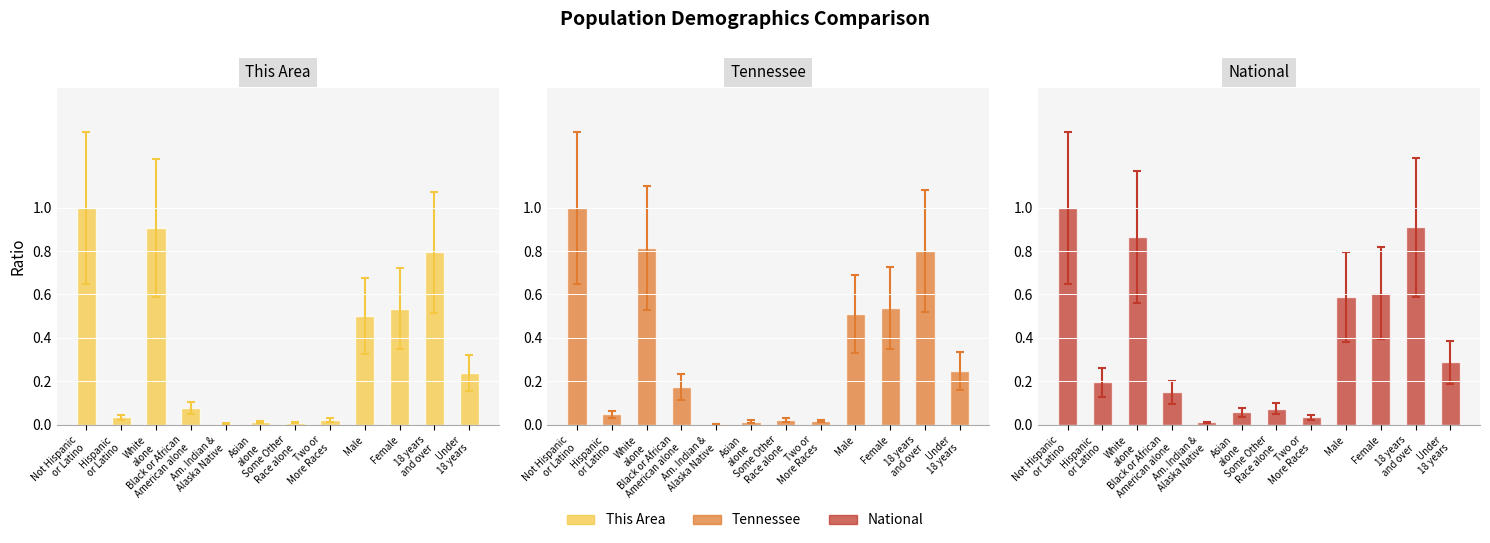

What is the label of the 4th bar from the right?

Male